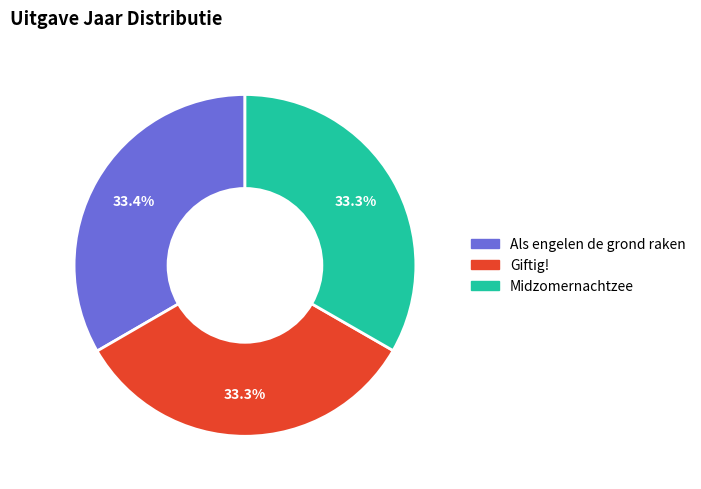

Approximately how many times larger is the value at Giftig! compared to Midzomernachtzee?

1.0